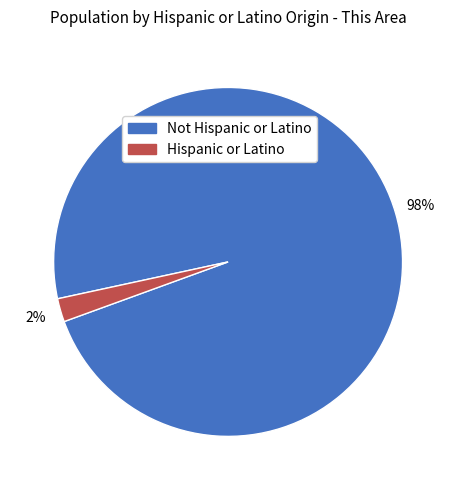

To the nearest percent, what portion does Not Hispanic or Latino represent?

98%